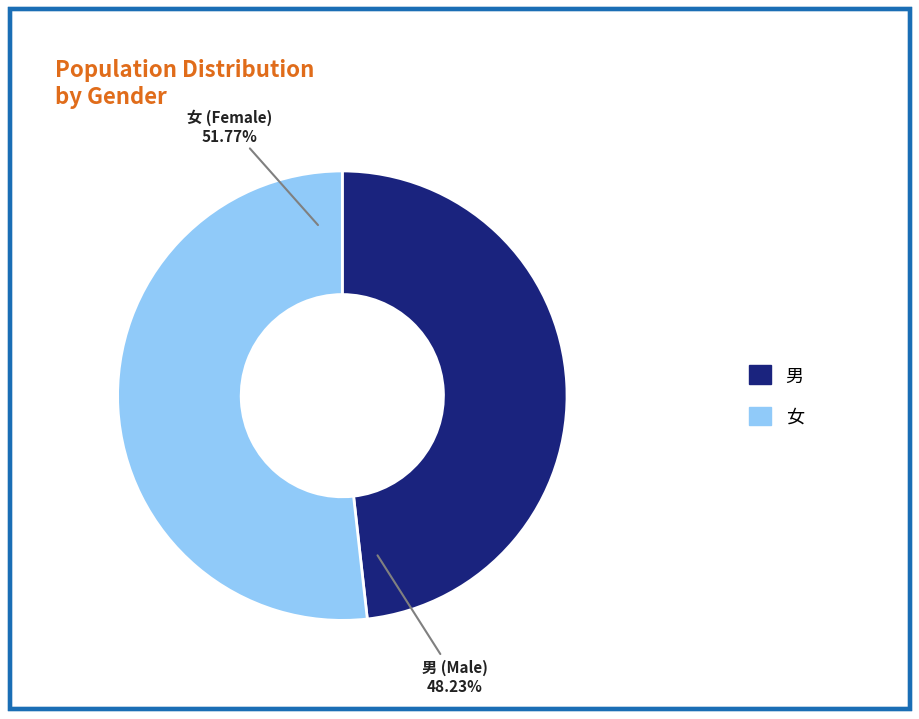

What percentage do 女 and 男 together represent?

100.0%